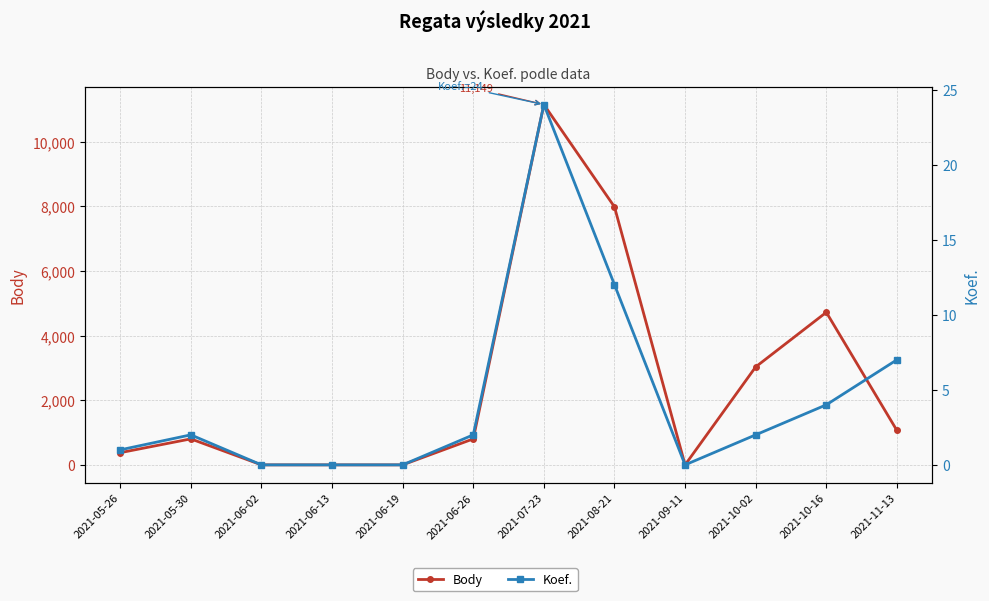

What is the label of the 10th point from the right?

2021-06-02